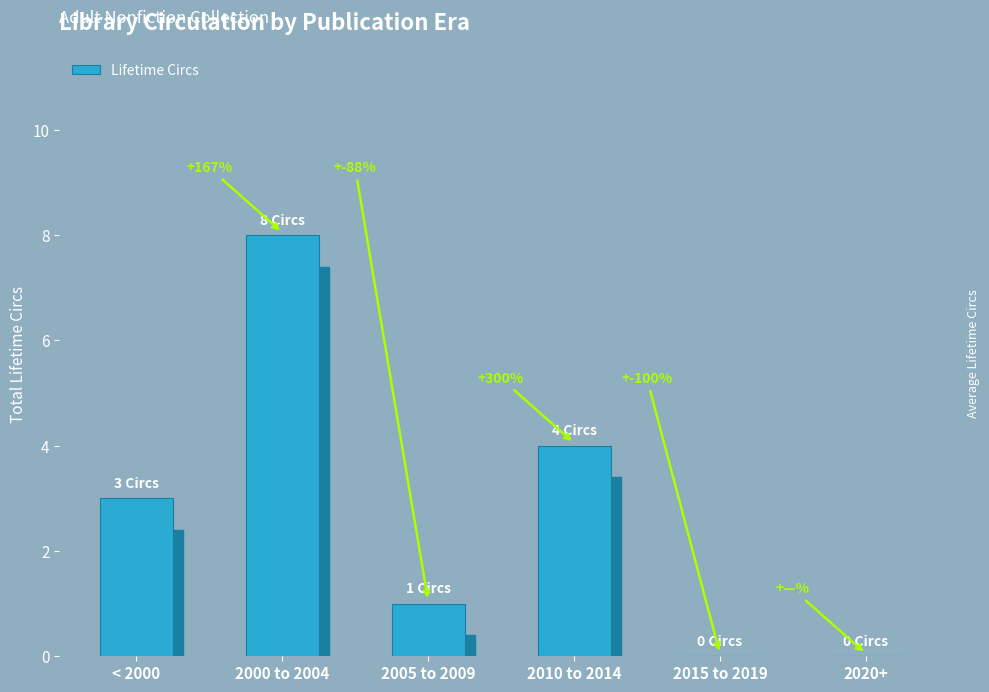

What is the maximum value shown in the chart?

8